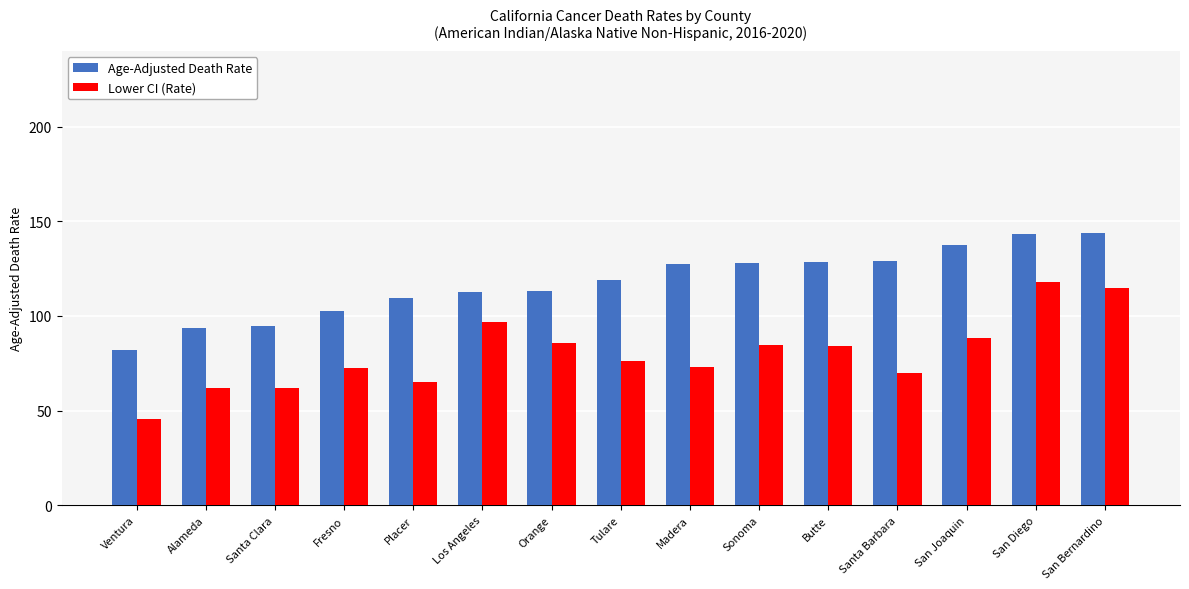

Is the value of Lower CI (Rate) at San Joaquin greater than the value of Age-Adjusted Death Rate at San Diego?

No